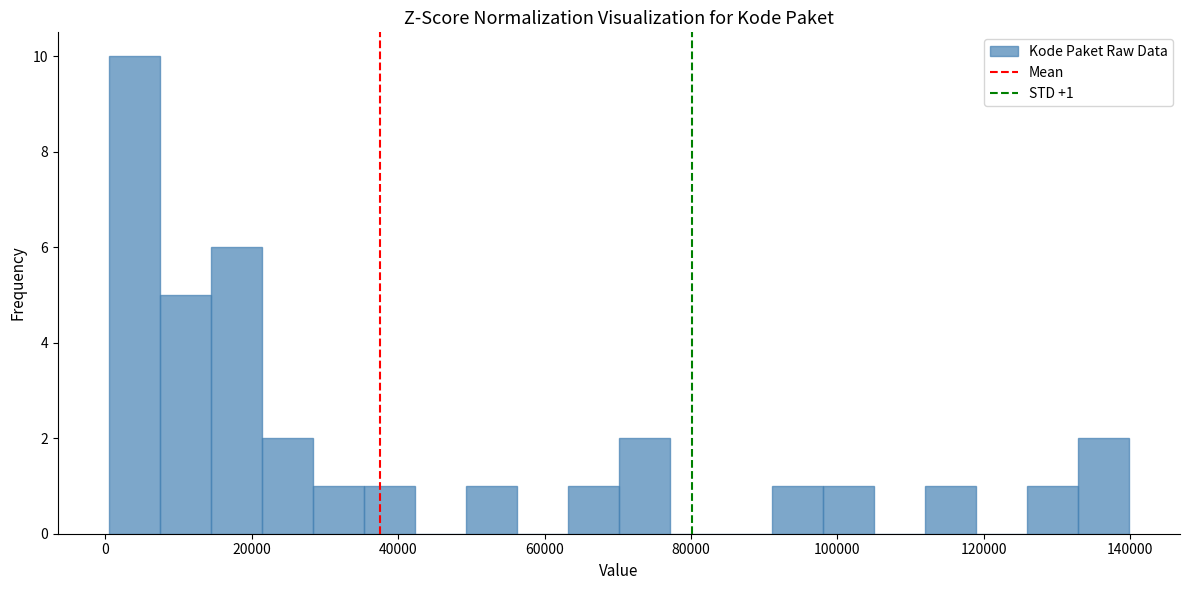

Around what value on the x-axis is the tallest bar? Give the approximate position of its centre, as read against the axis.

4000